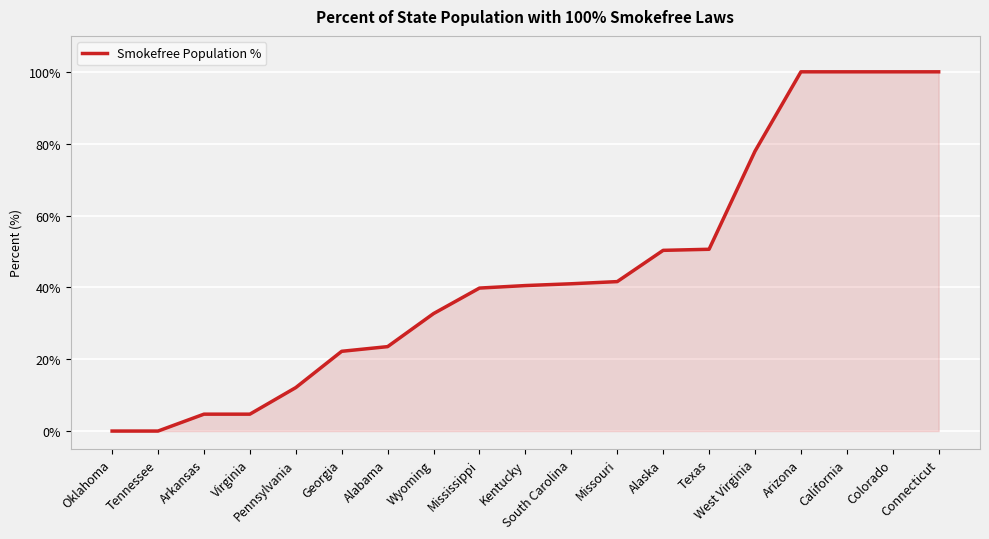

What is the greatest value displayed?

100.0